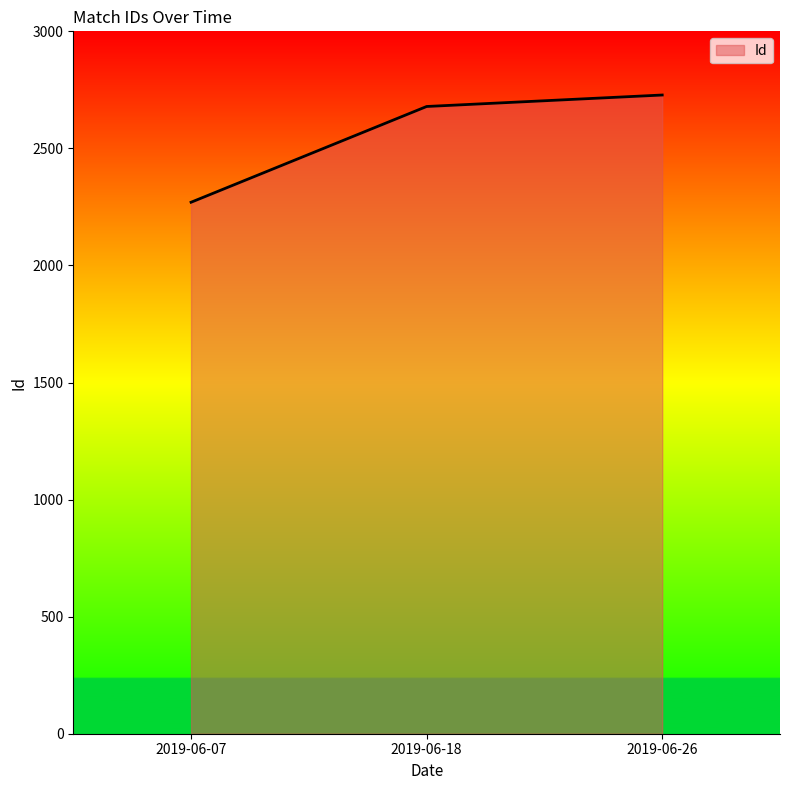

What is the ratio of the value at 2019-06-07 to the value at 2019-06-26?

0.8